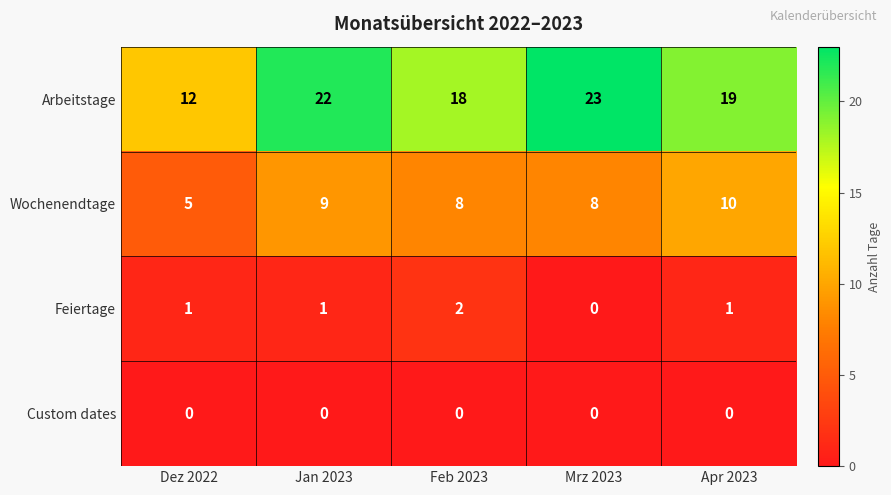

Which series has the largest total across all categories?

Arbeitstage